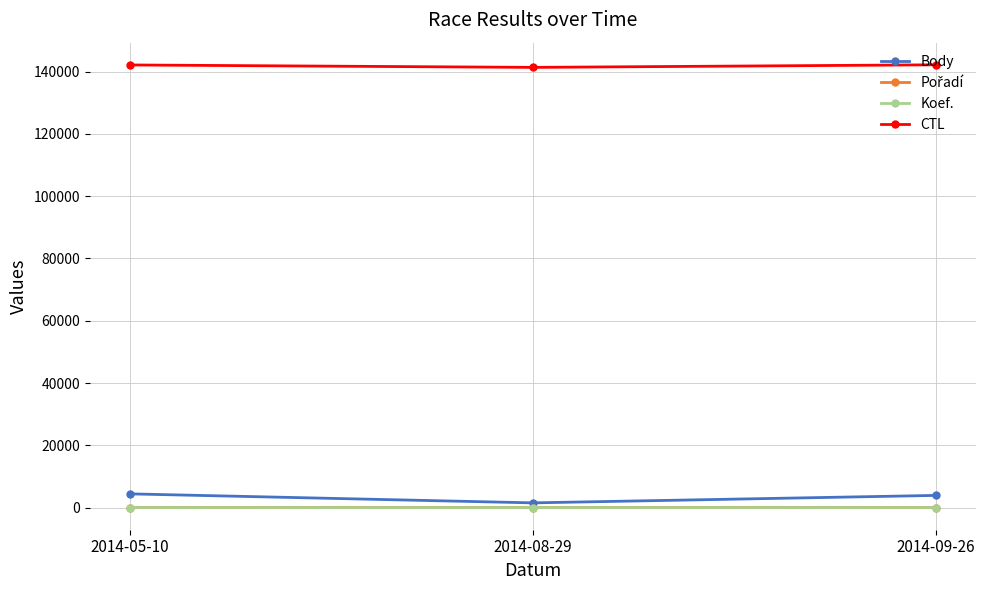

What is the label of the 3rd point from the left?

2014-09-26